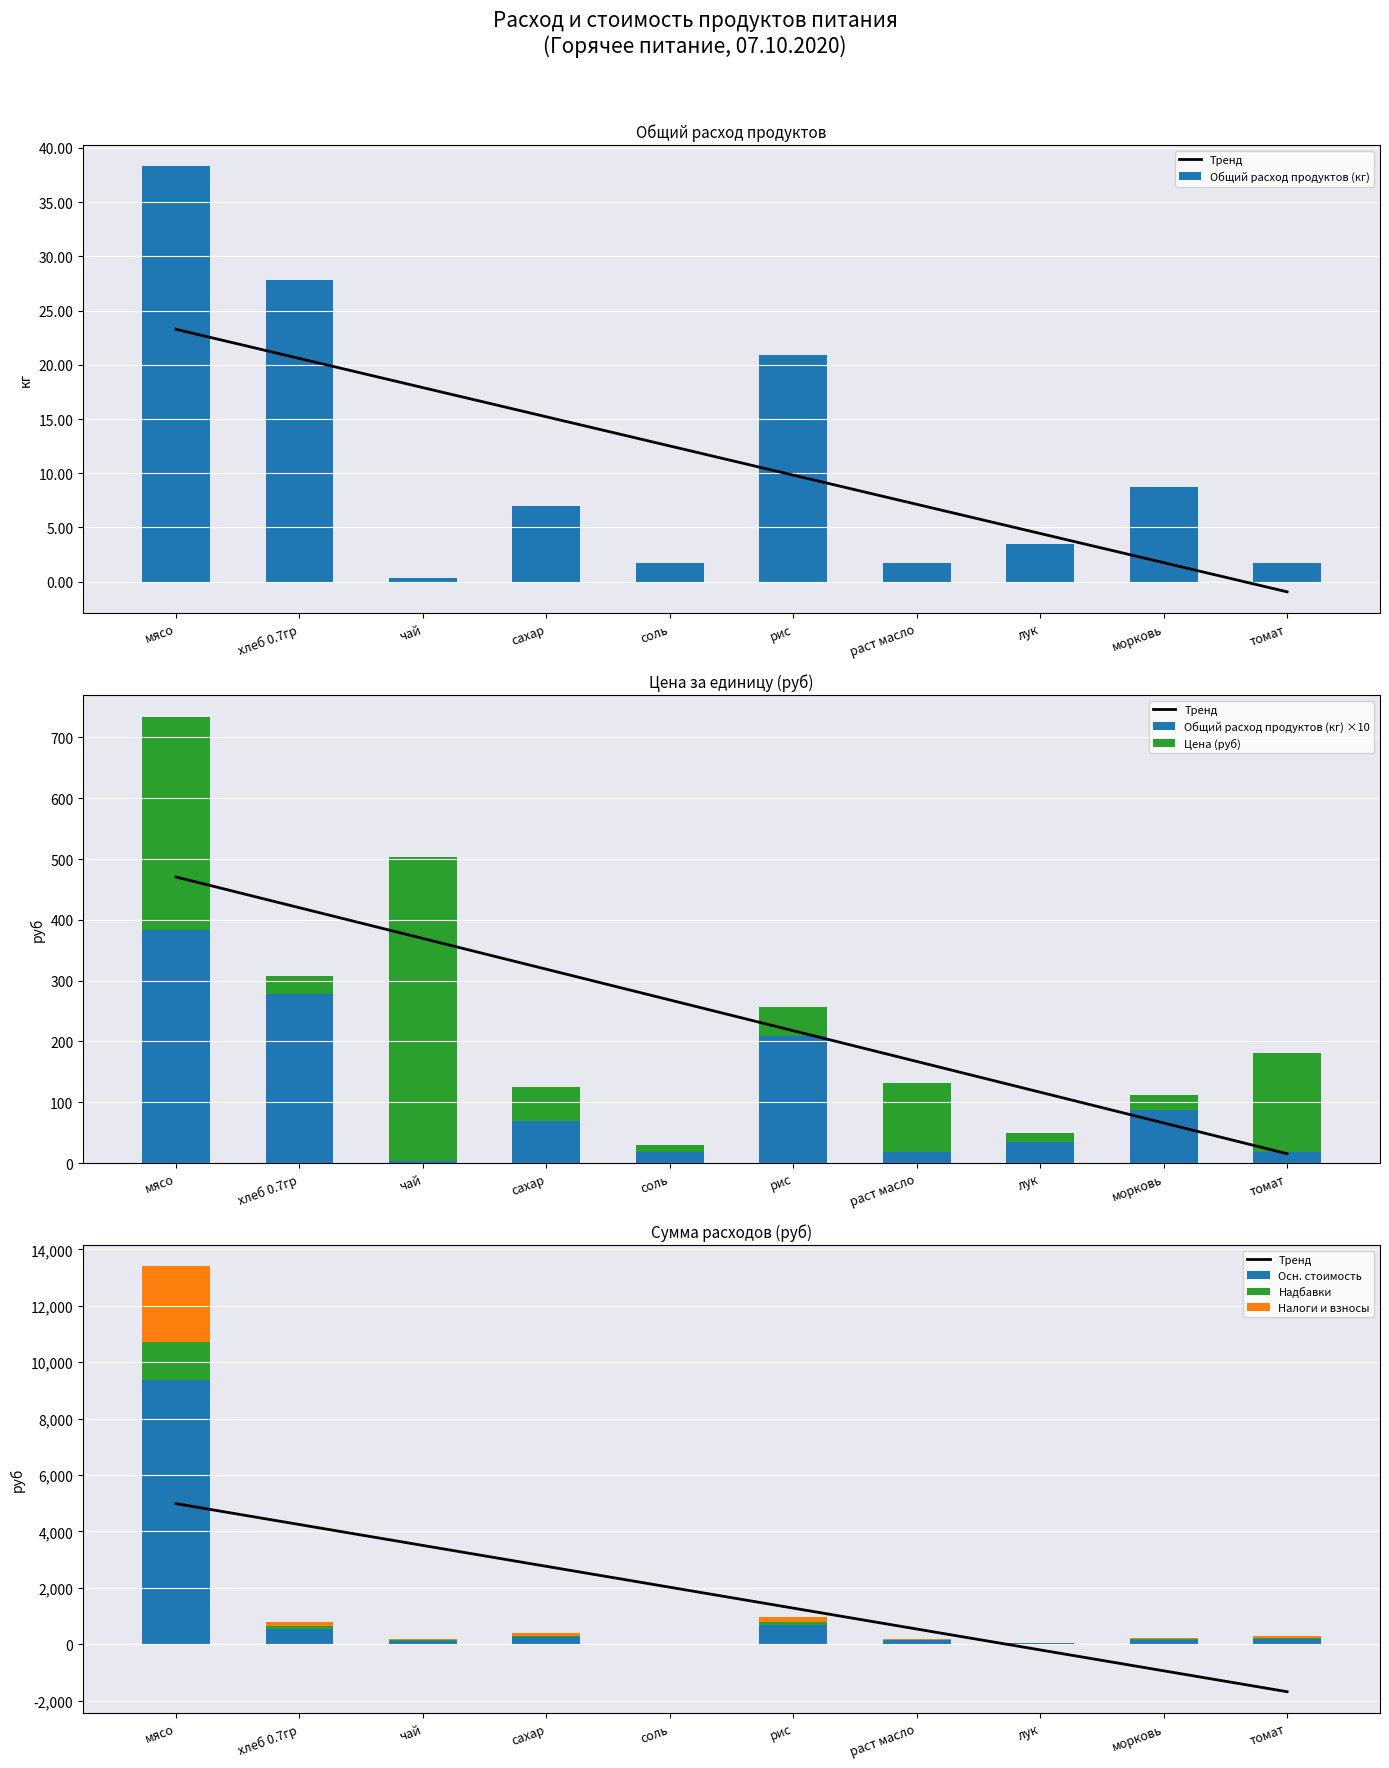

List the labels in order of Цена (руб) value, largest first.

чай, мясо, томат, раст масло, сахар, рис, хлеб 0.7гр, морковь, лук, соль